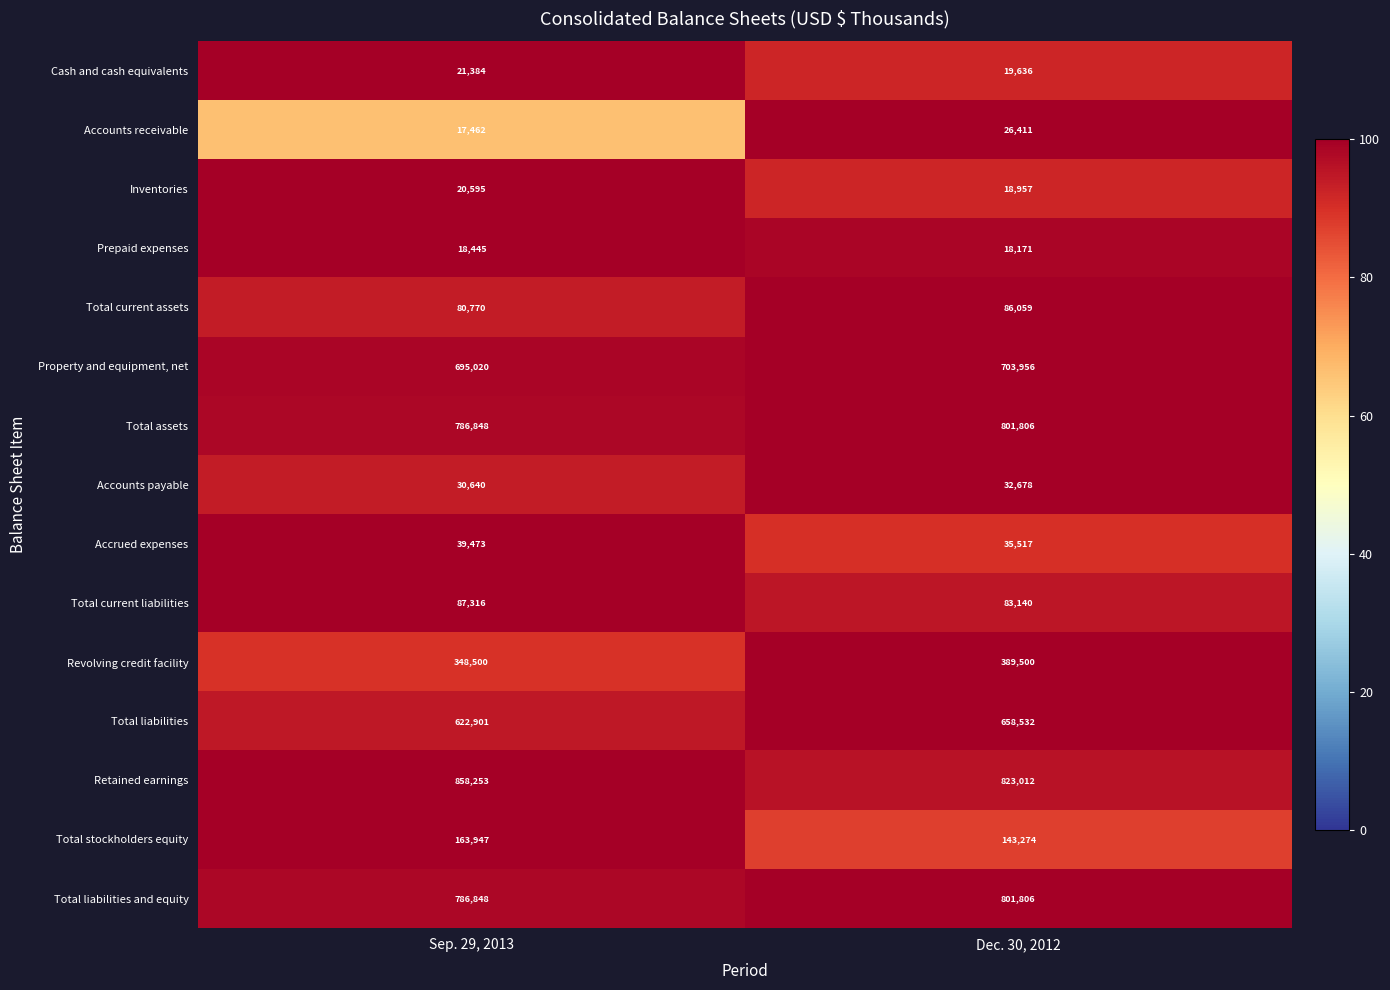

Which series has the largest total across all categories?

Retained earnings